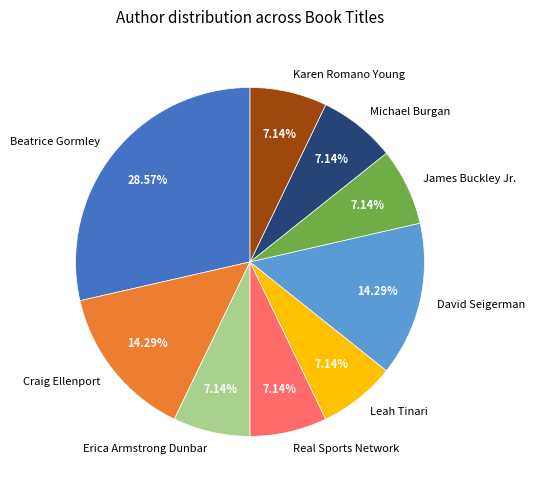

What percentage is the Michael Burgan slice, to the nearest percent?

7%